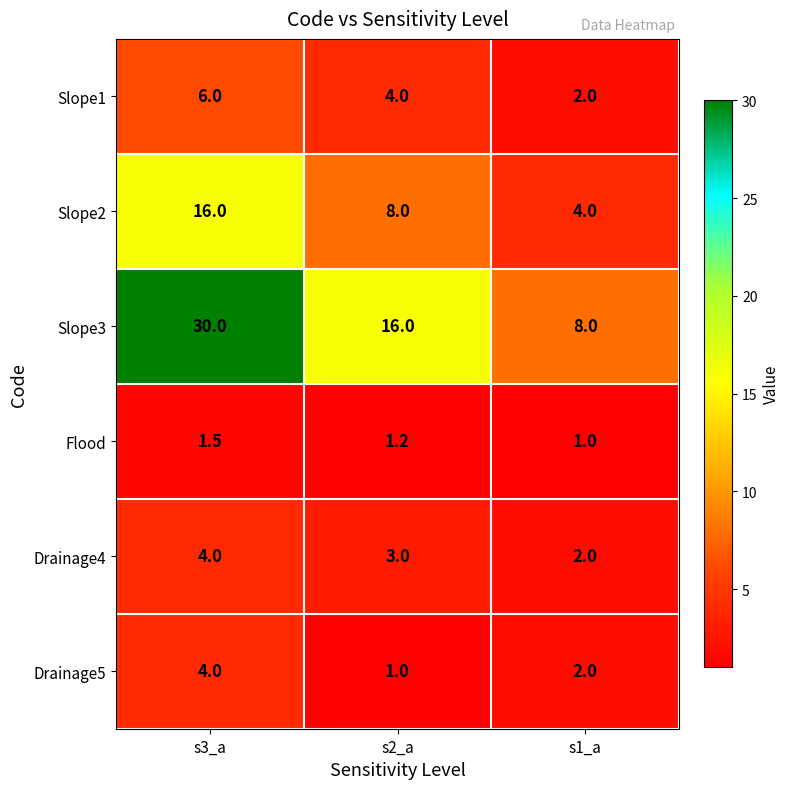

Which series has the largest range (max minus min)?

Slope3